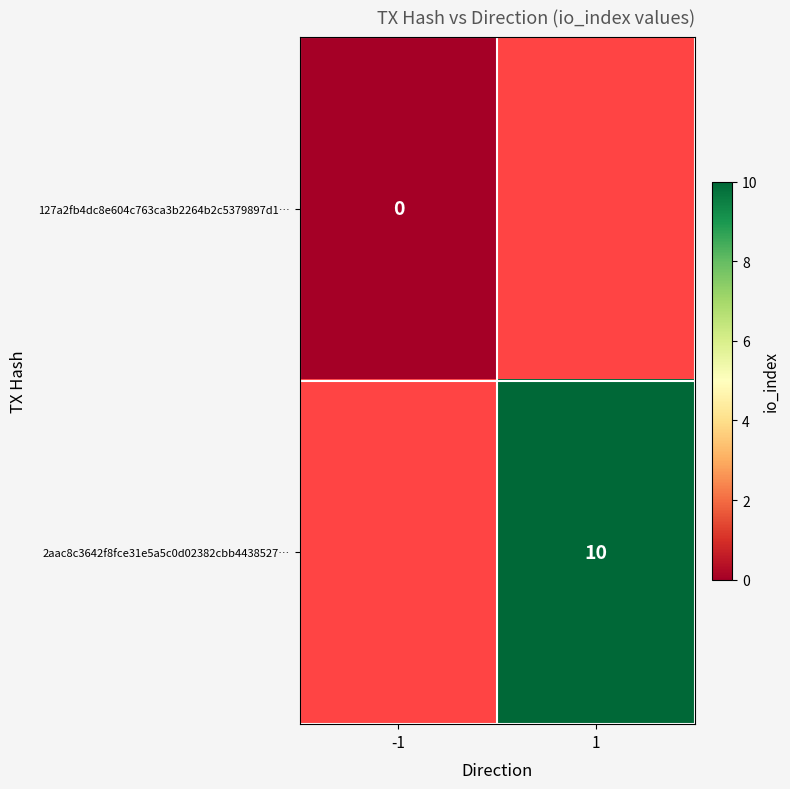

Is the value of 127a2fb4dc8e604c763ca3b2264b2c5379897d1… at -1 greater than the value of 2aac8c3642f8fce31e5a5c0d02382cbb4438527… at 1?

No